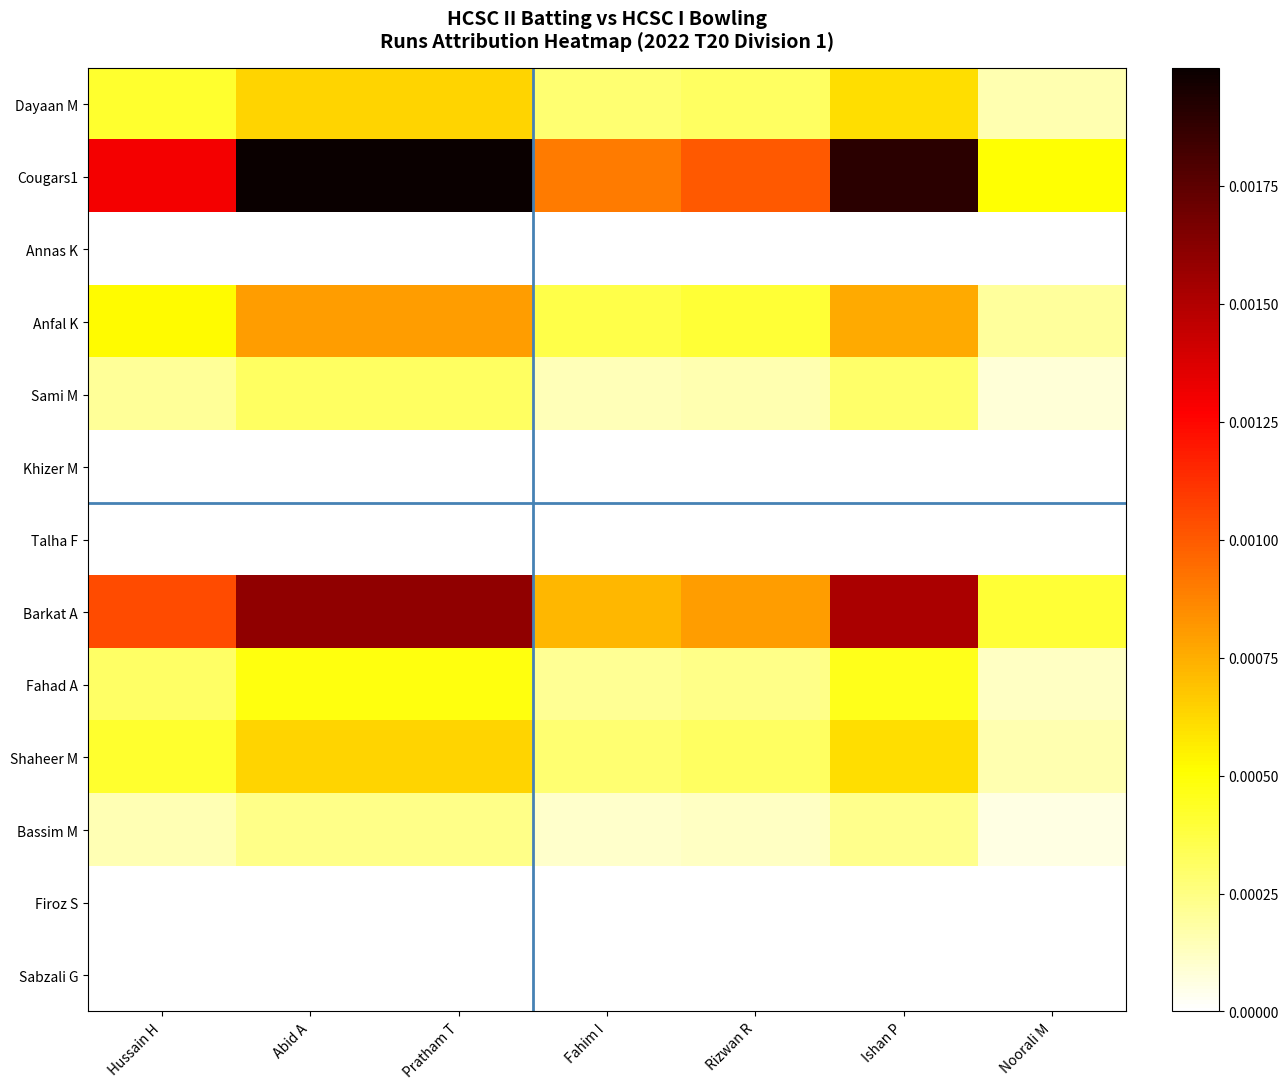

Count the number of categories in the chart.

7